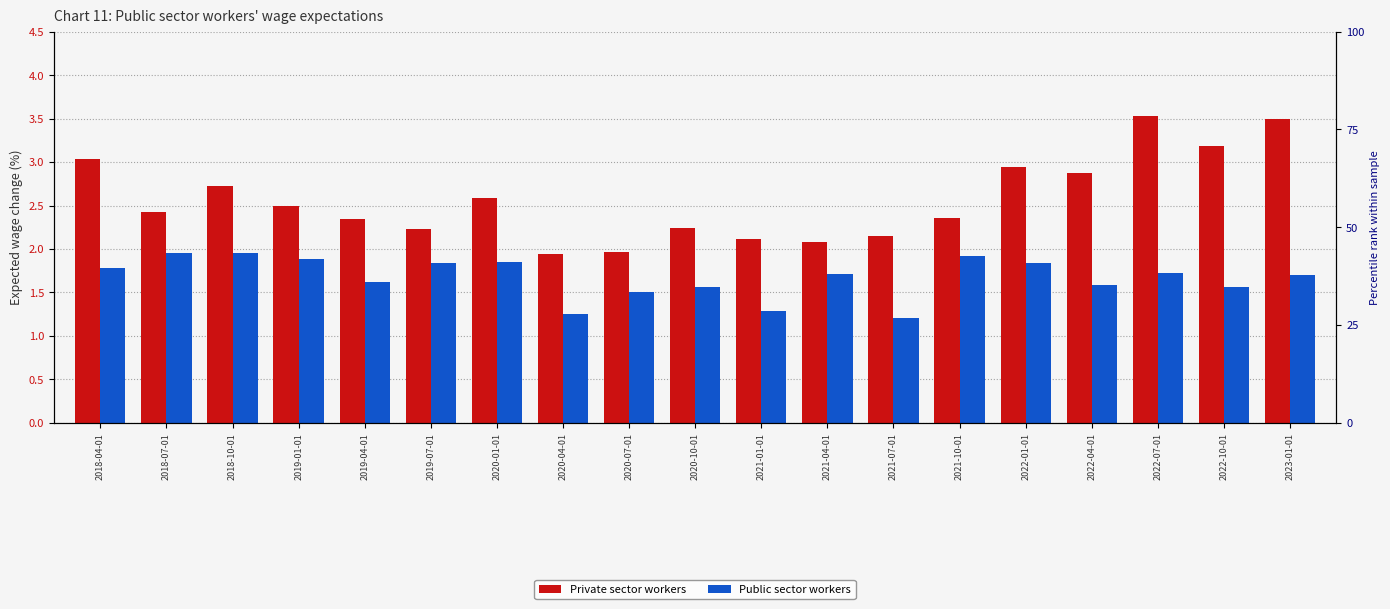

Rank the categories by Private sector workers value from lowest to highest.

2020-04-01, 2020-07-01, 2021-04-01, 2021-01-01, 2021-07-01, 2019-07-01, 2020-10-01, 2019-04-01, 2021-10-01, 2018-07-01, 2019-01-01, 2020-01-01, 2018-10-01, 2022-04-01, 2022-01-01, 2018-04-01, 2022-10-01, 2023-01-01, 2022-07-01